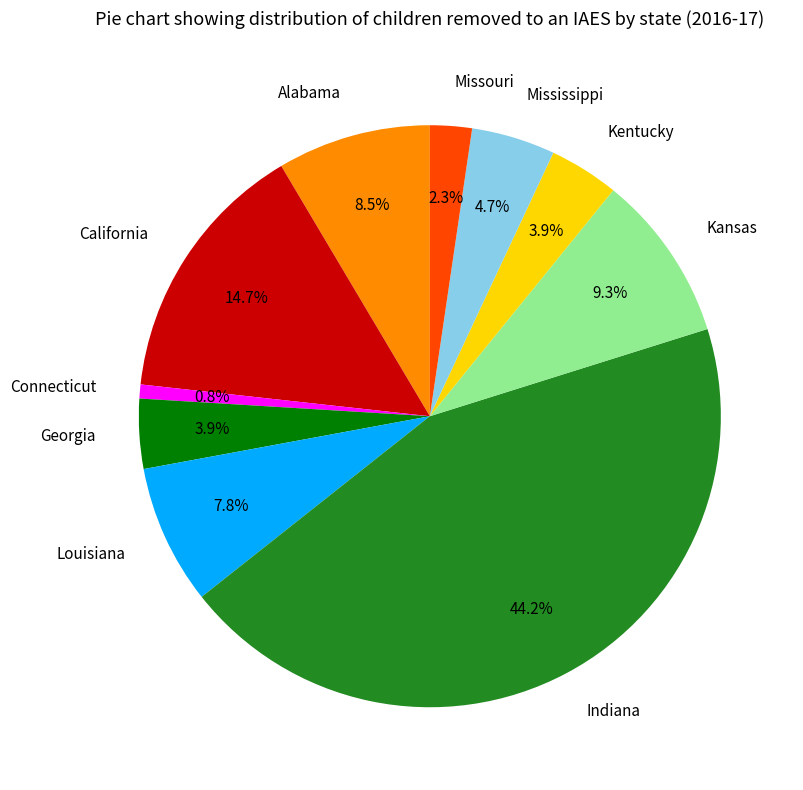

Combined, do Mississippi and Alabama account for over 50%?

No